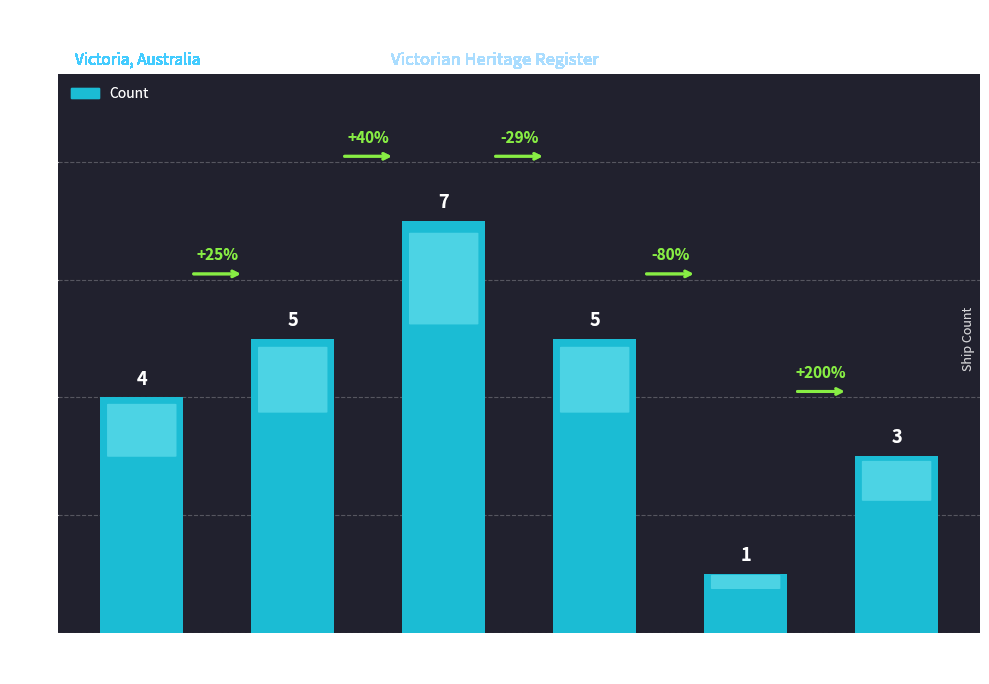

What is the difference between the second highest and minimum values?

4